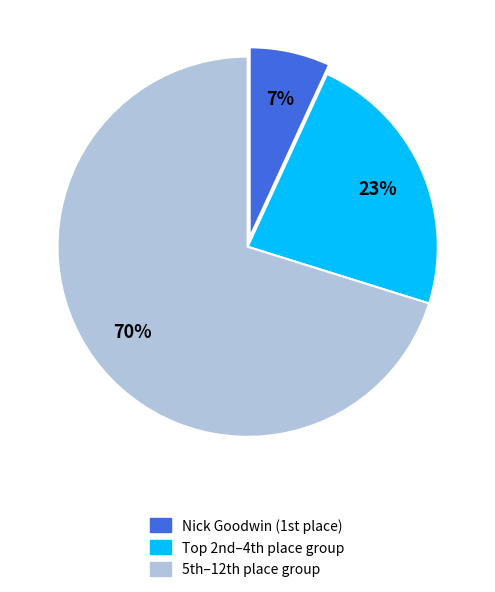

To the nearest percent, what is the average slice percentage?

33%